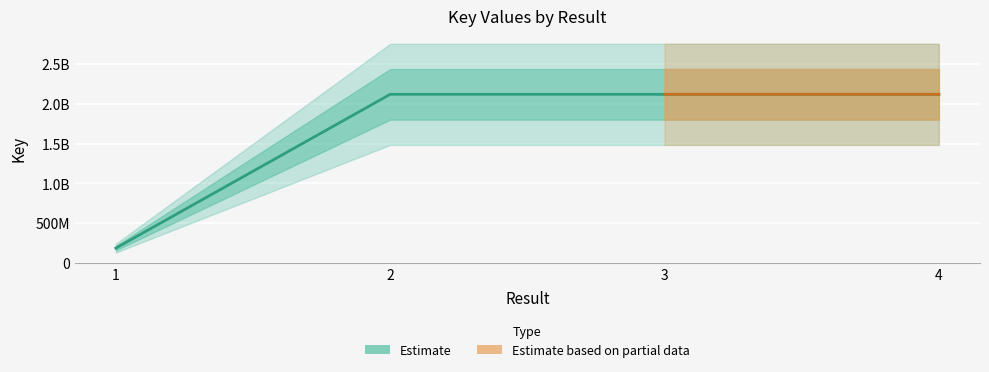

Rank the categories by value from highest to lowest.

3, 2, 4, 1